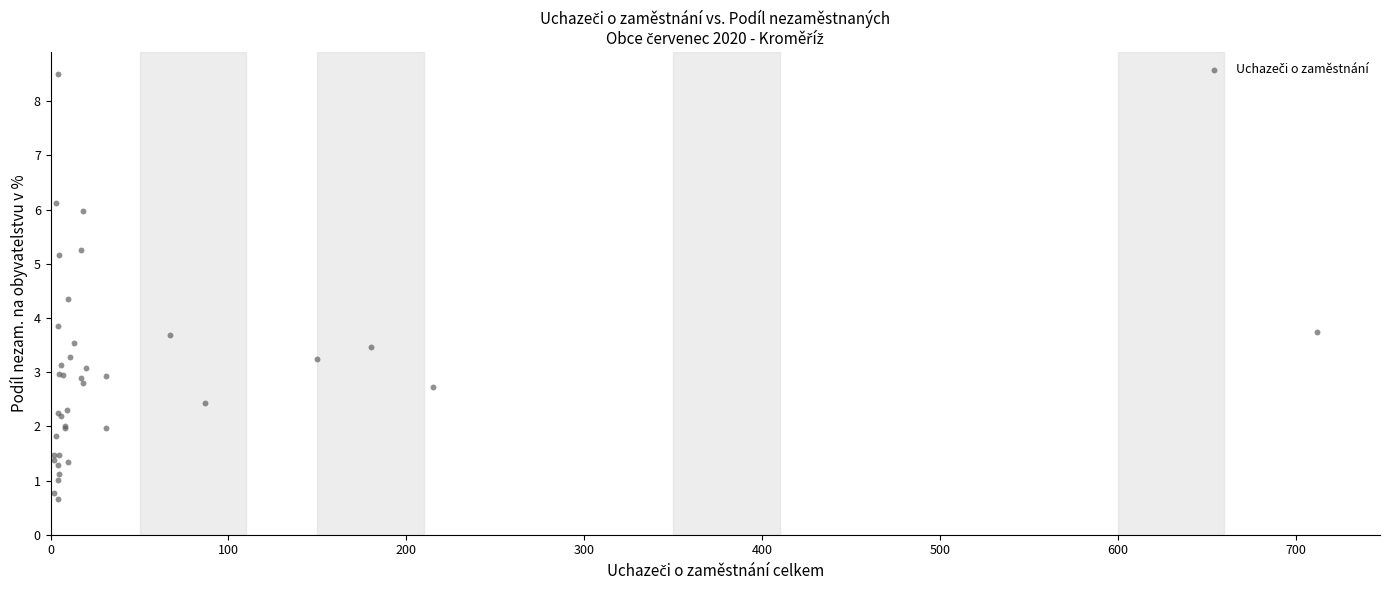

What Y value in the scatter plot is closest to 4?

3.8